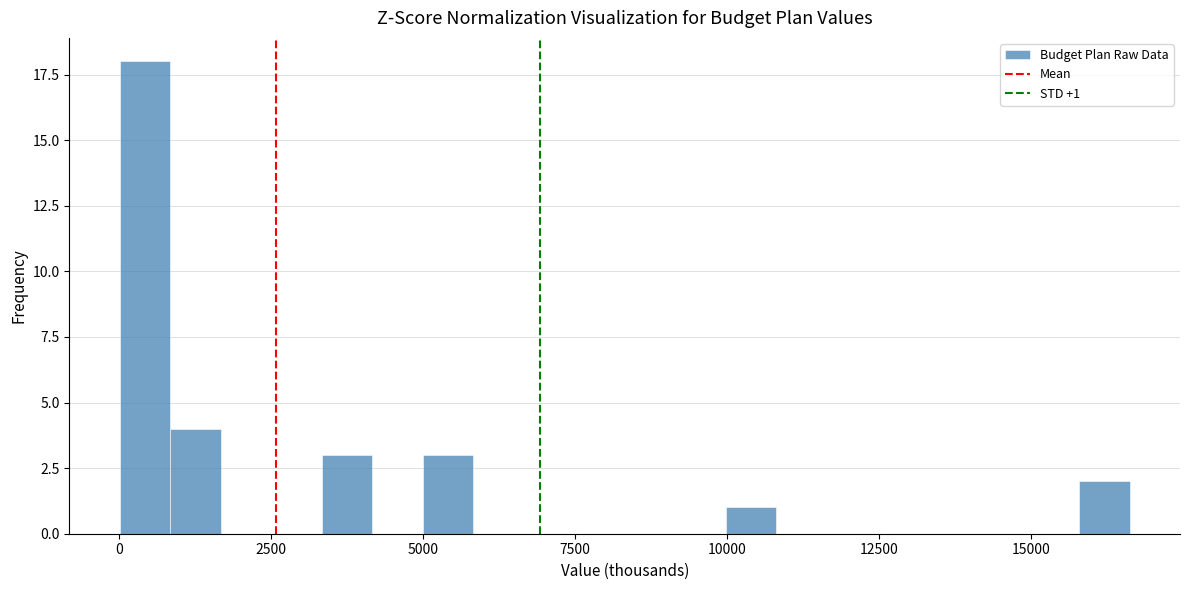

Around what value on the x-axis is the tallest bar? Give the approximate position of its centre, as read against the axis.

500